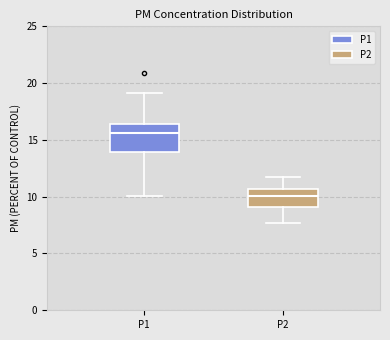

Which box is the tallest, from its lower edge to its upper edge?

P1